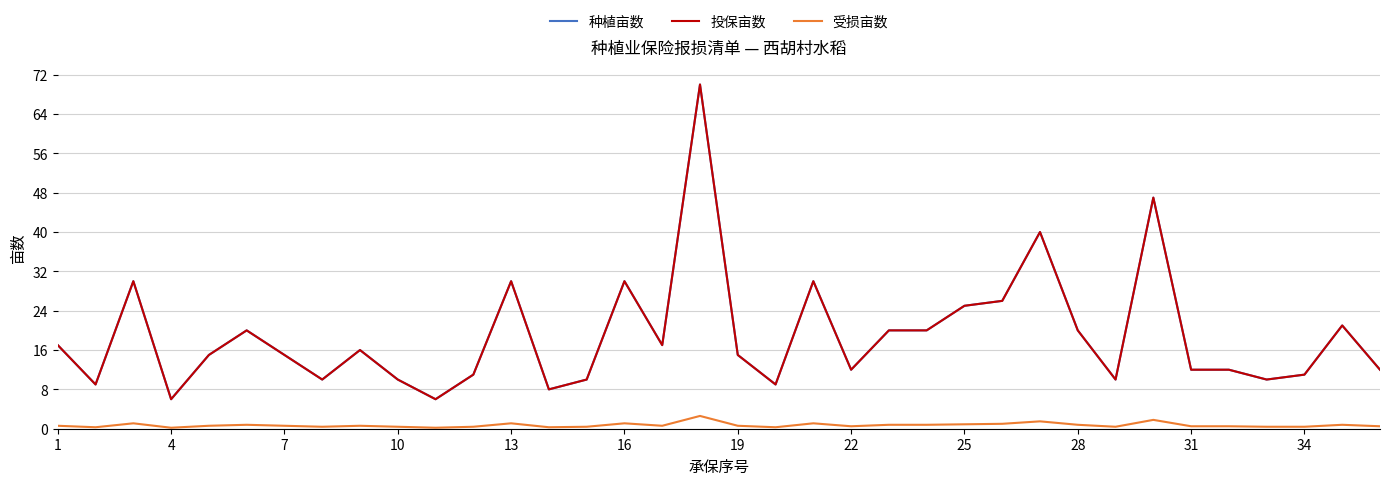

Does the chart display data point markers on the line(s)?

No